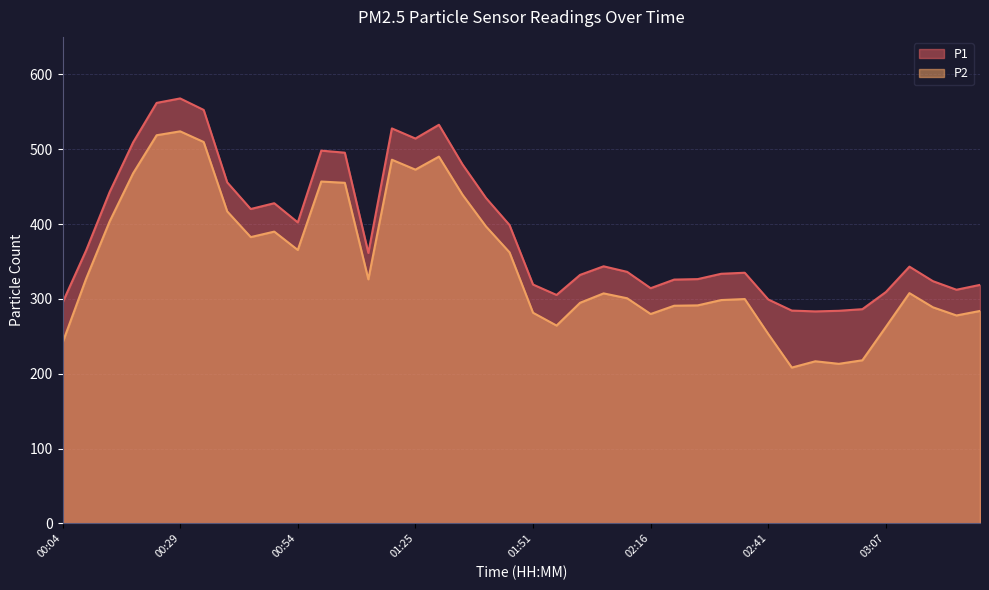

What is the label of the 38th point from the right?

00:14